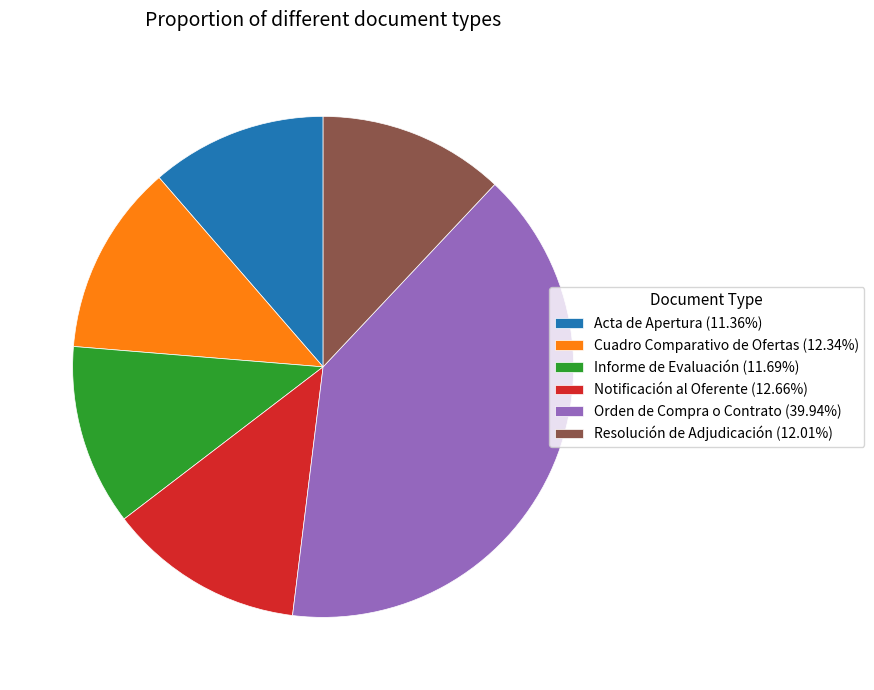

Which category has the biggest portion of the pie?

Orden de Compra o Contrato